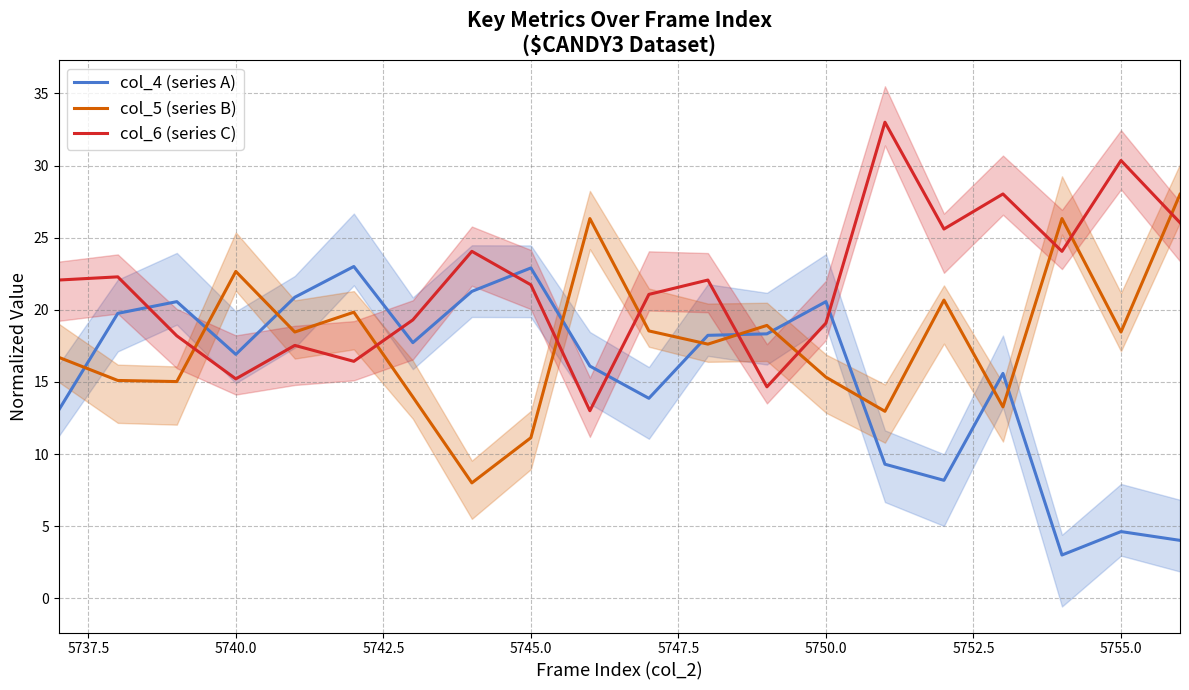

True or false: col_6 (series C) has more than 1 points higher than both neighbors.

True